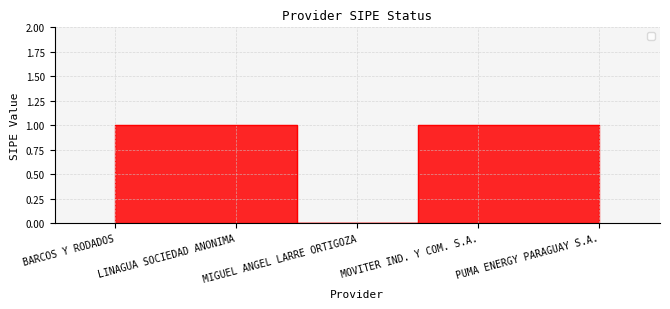

What is the ratio of the value at LINAGUA SOCIEDAD ANONIMA to the value at MOVITER IND. Y COM. S.A.?

1.0